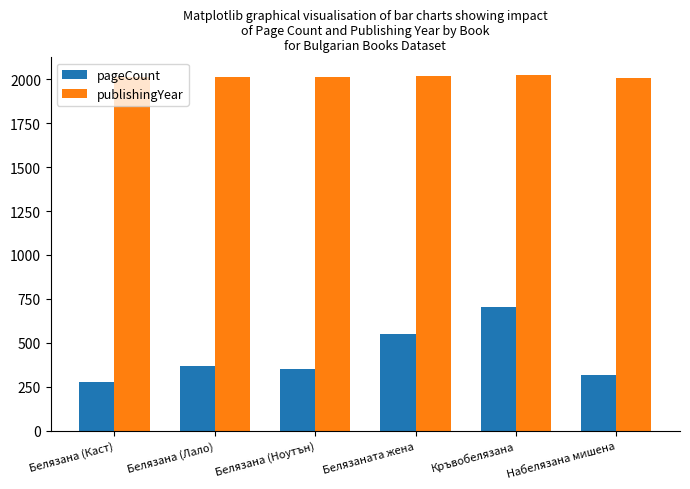

How many data points does each series have?

6